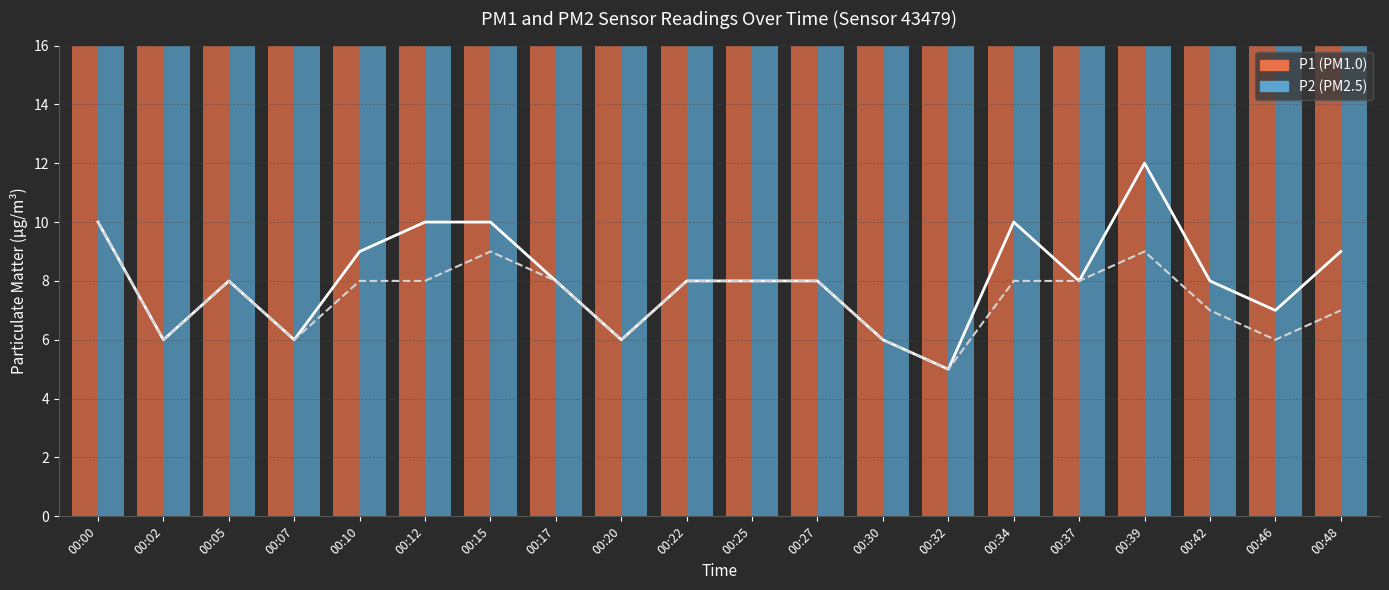

The value of P1 line at 00:17 is 2. True or false?

False